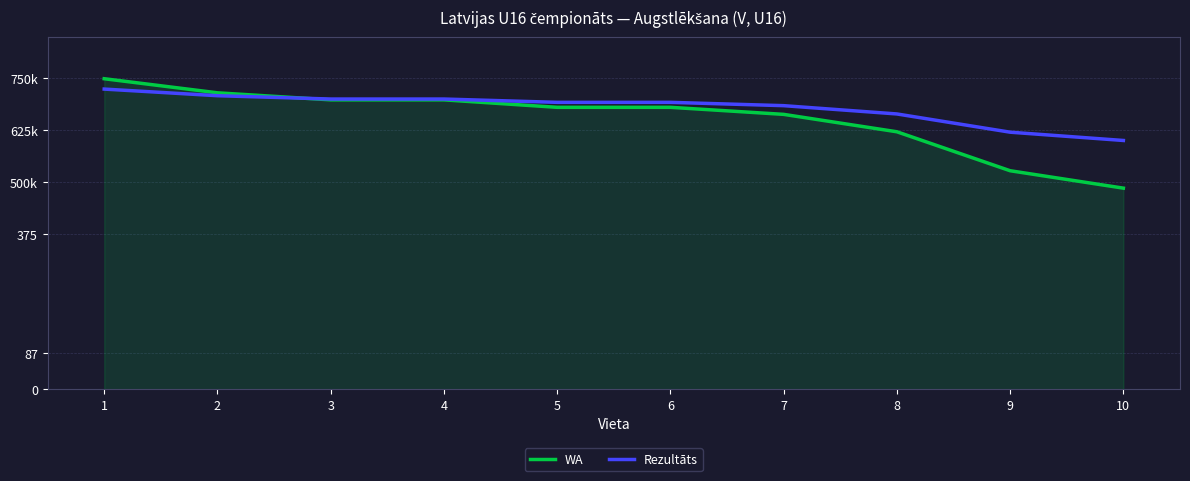

What is the sum of the WA values at 9 and 4?

1225